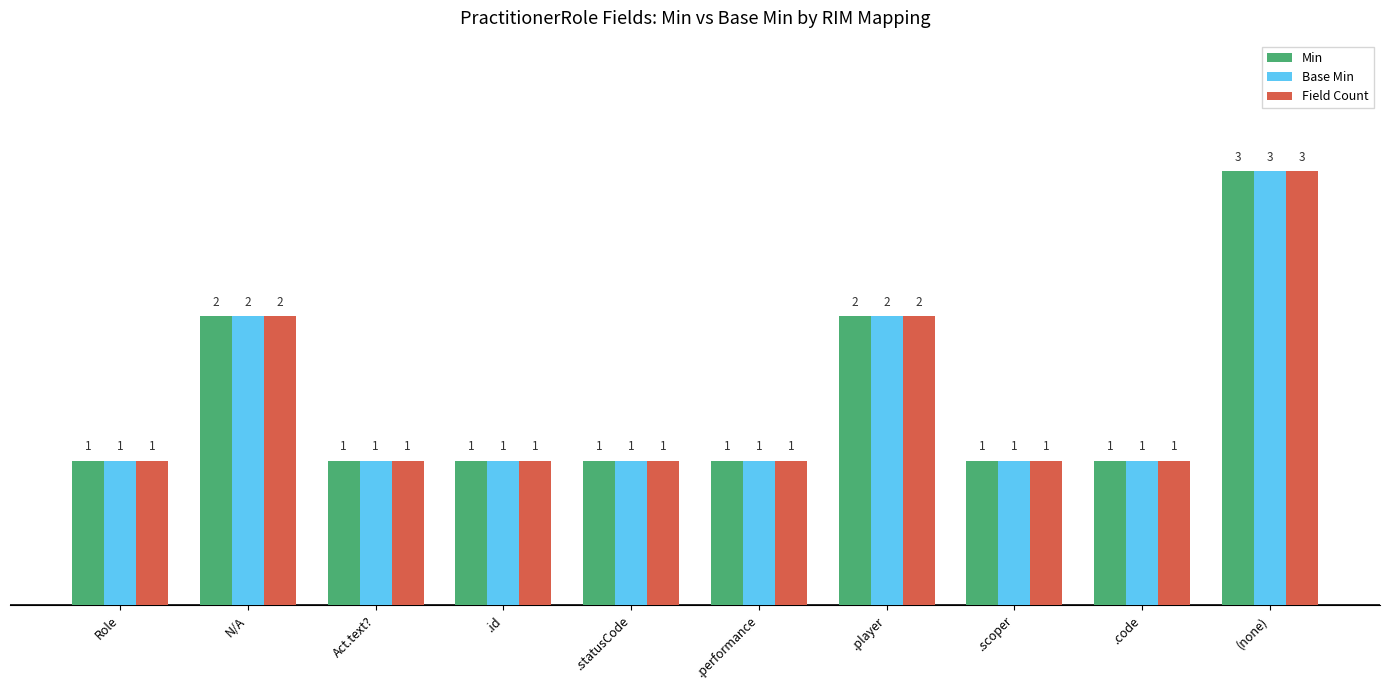

At which category is the sum across all series the highest?

(none)